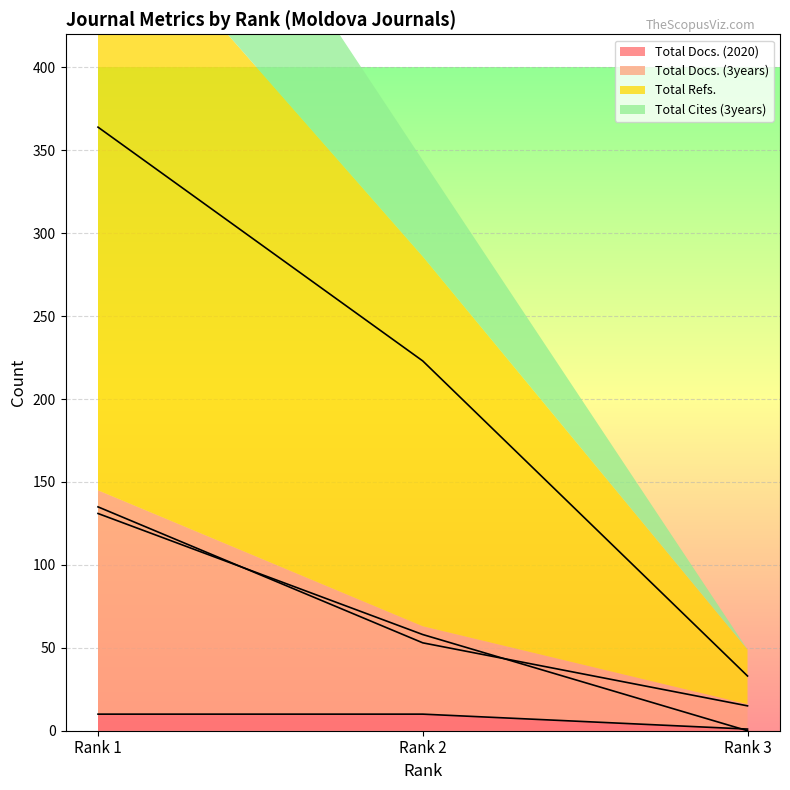

Which series has the largest range (max minus min)?

Total Refs.